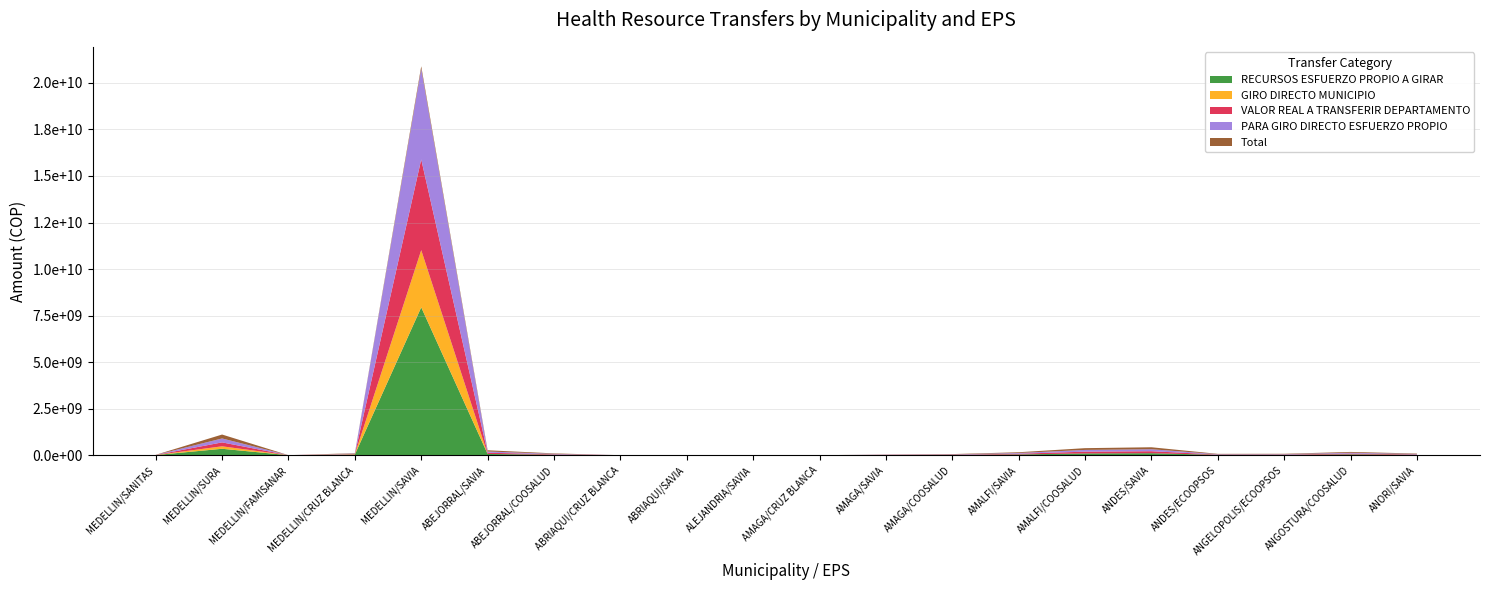

Reading left to right, list all the values displayed in this chart.

RECURSOS ESFUERZO PROPIO A GIRAR: 5894981.8	343654881.3	178562.8	33033291.1	7943566665.0	65880035.8	24188305.2	2142.1	277508.7	1667861.5	1259.8	8574135.4	14564210.0	39526333.0	94268608.5	106397308.4	17797276.6	18725406.6	43573918.8	22241929.6
GIRO DIRECTO MUNICIPIO: 2279749.8	132900675.3	69054.8	12774871.1	3071913110.0	0.0	0.0	0.0	0.0	0.0	0.0	0.0	0.0	0.0	0.0	0.0	0.0	0.0	0.0	0.0
VALOR REAL A TRANSFERIR DEPARTAMENTO: 3615232.0	210754206.0	109508.0	20258420.0	4871653555.0	65880036.0	24188305.0	2142.0	277509.0	1667862.0	1260.0	8574135.0	14564210.0	39526333.0	94268608.0	106397308.0	17797277.0	18725407.0	43573919.0	22241930.0
PARA GIRO DIRECTO ESFUERZO PROPIO: 3615232.0	210754206.0	109508.0	20258420.0	4871653555.0	65880036.0	24188305.0	2142.0	277509.0	1667862.0	1260.0	8574135.0	14564210.0	39526333.0	94268608.0	106397308.0	17797277.0	18725407.0	43573919.0	22241930.0
Total: 3615232.0	210754206.0	109508.0	20258420.0	134429156.0	65880036.0	24188305.0	2142.0	277509.0	1667862.0	1260.0	8574135.0	14564210.0	39526333.0	94268608.0	106397308.0	17797277.0	18725407.0	43573919.0	22241930.0